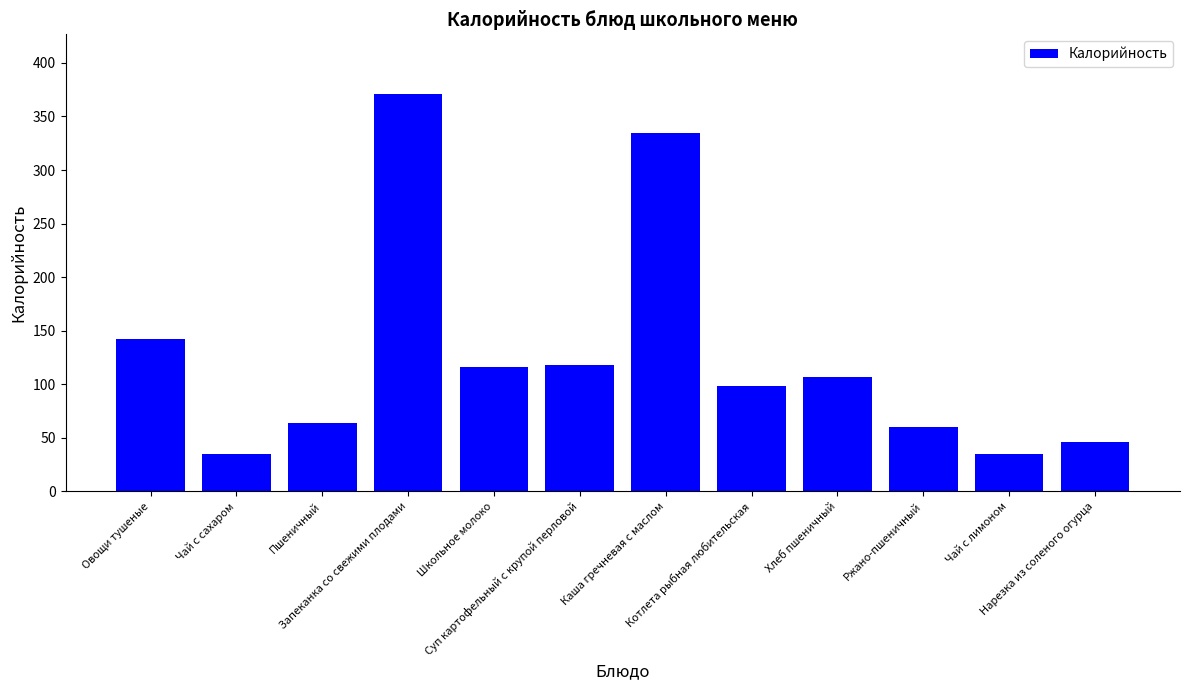

What is the difference between the values at Запеканка со свежими плодами and Чай с сахаром?

336.0